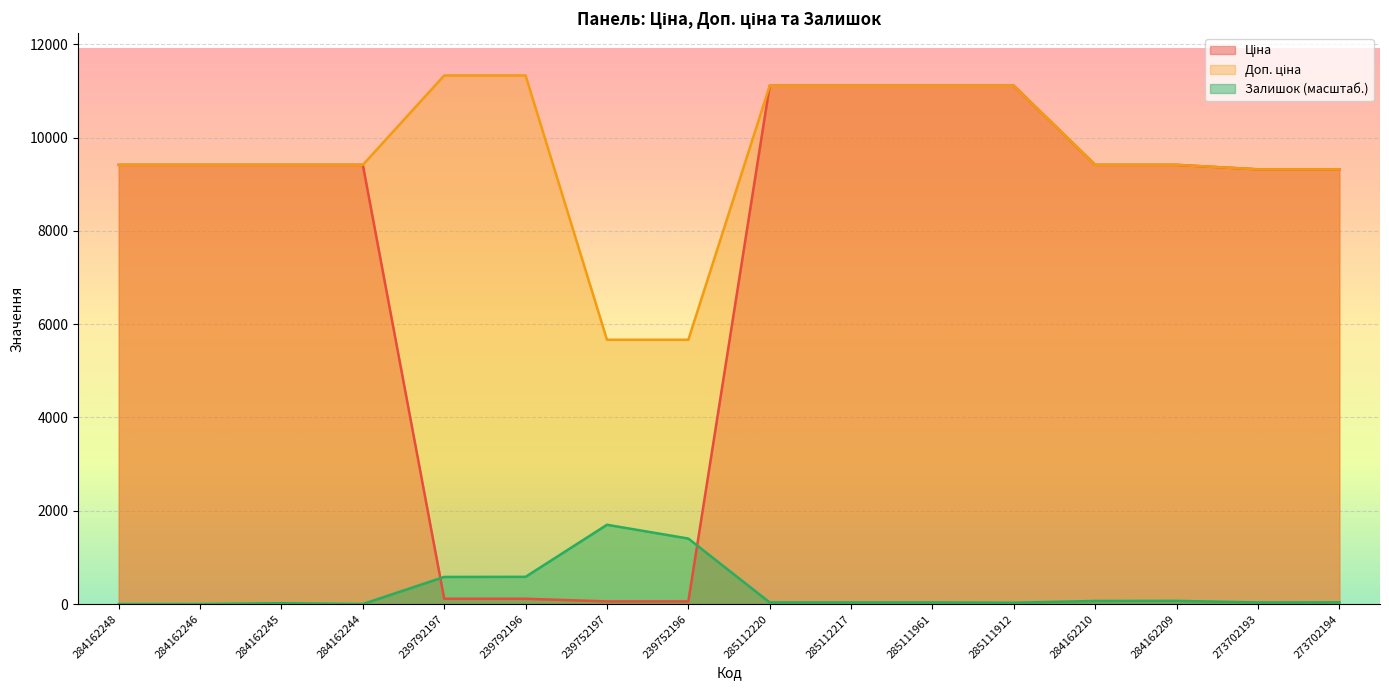

True or false: Доп. ціна has a value of 9416.9 at 284162244.

True